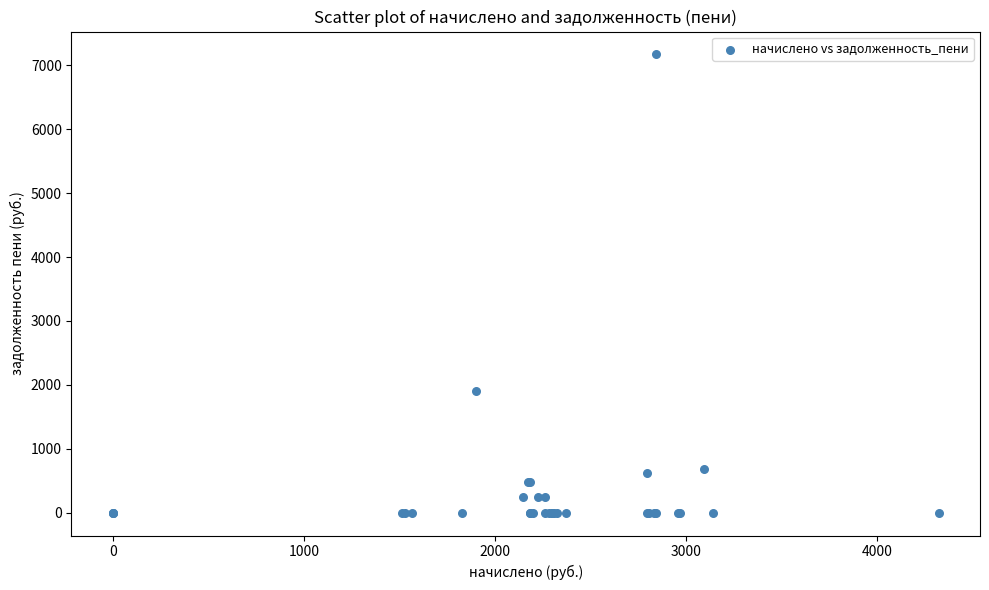

What Y value in the scatter plot is closest to 3586?

1900.3